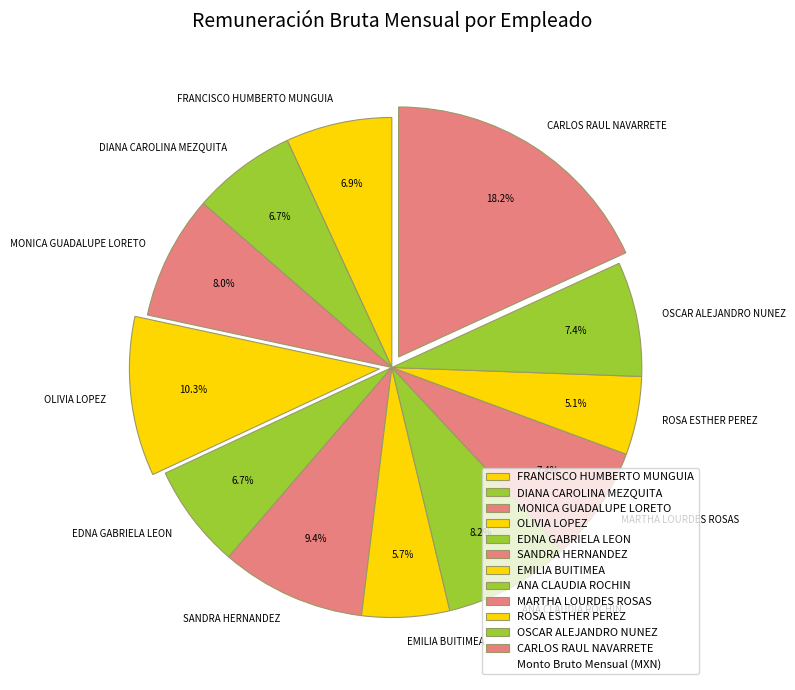

What is the ratio of the value at OSCAR ALEJANDRO NUNEZ to the value at MARTHA LOURDES ROSAS?

1.0